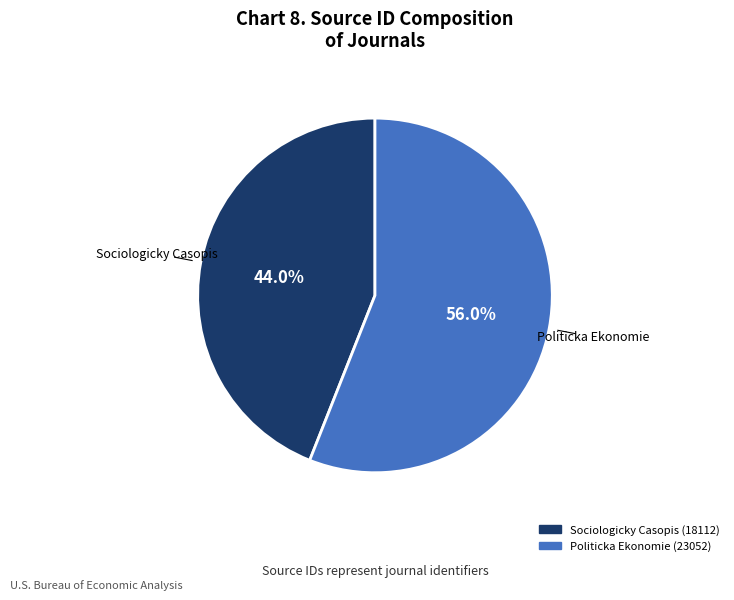

How many slices are in this pie chart?

2